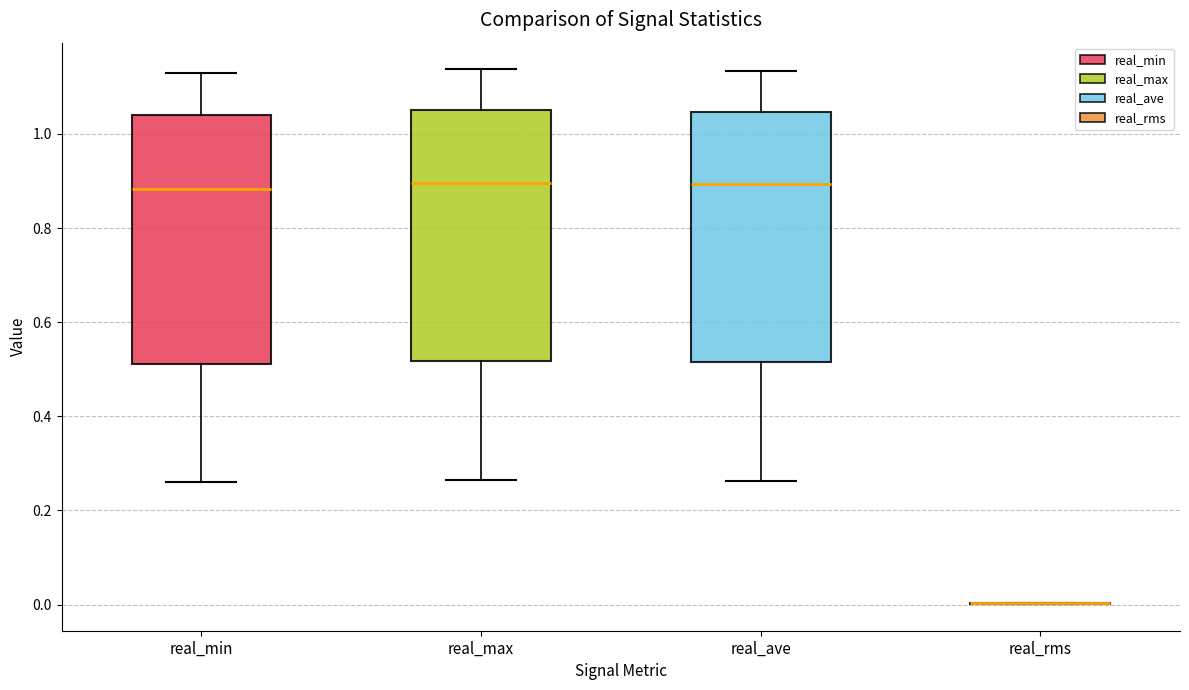

Where does the lower whisker of the box for real_min end on the y-axis? The values are not printed on the chart, so give them approximately, as read against the axis.

0.26